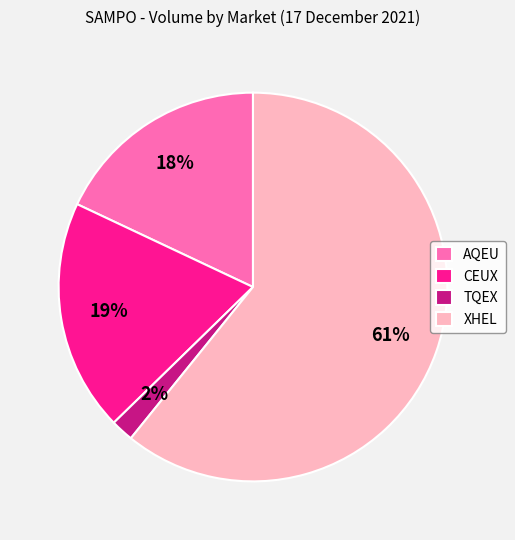

How many segments does this pie chart have?

4